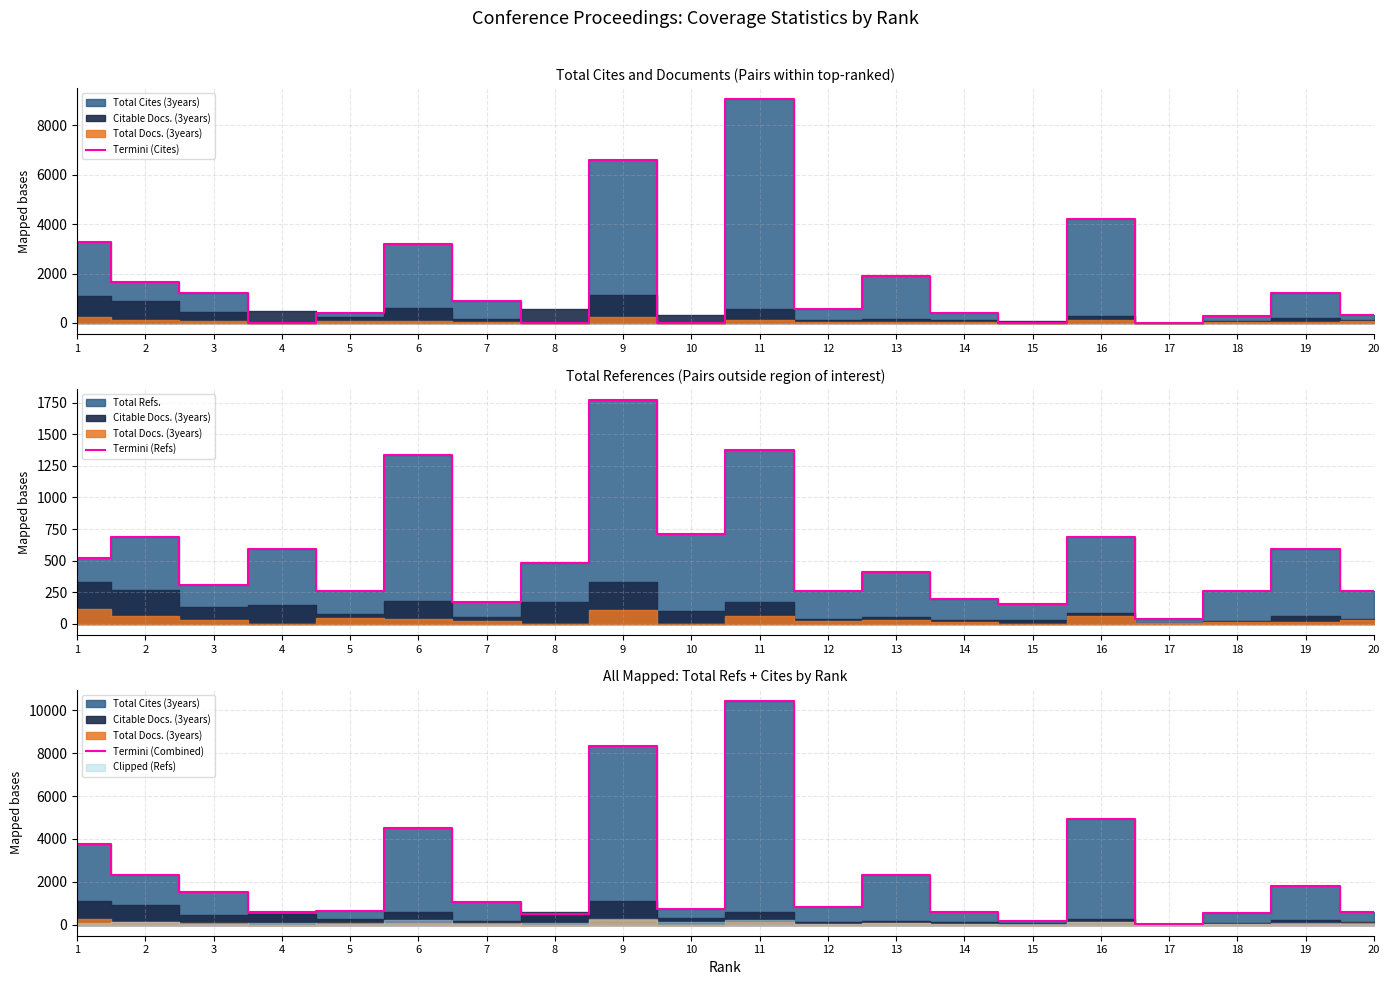

True or false: Termini (Cites) has a value of 13597 at 11.

False